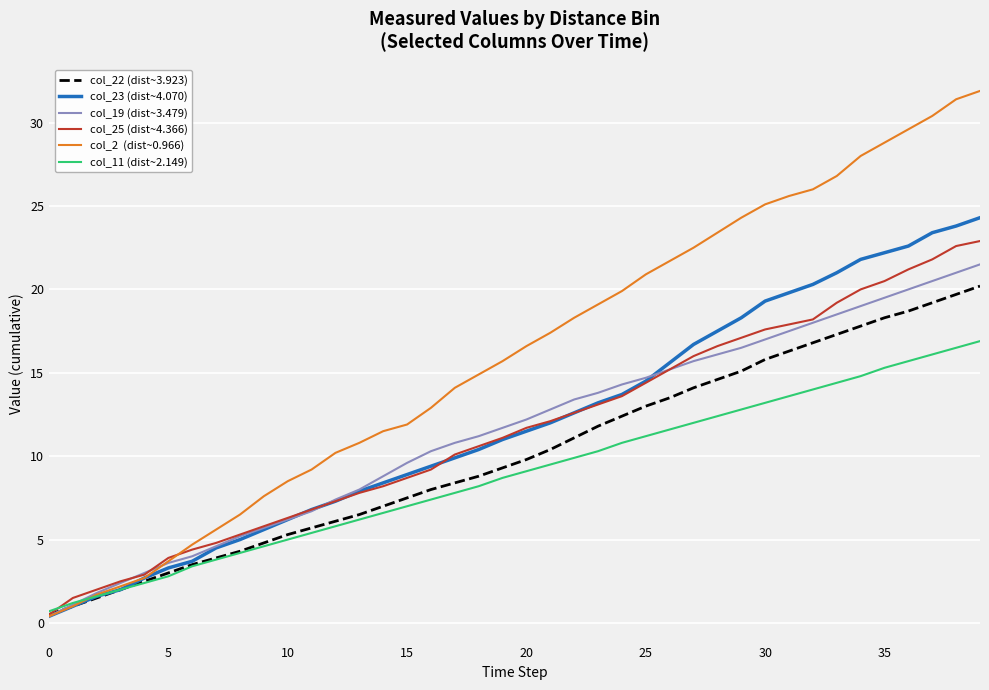

What is the greatest value displayed?

31.9